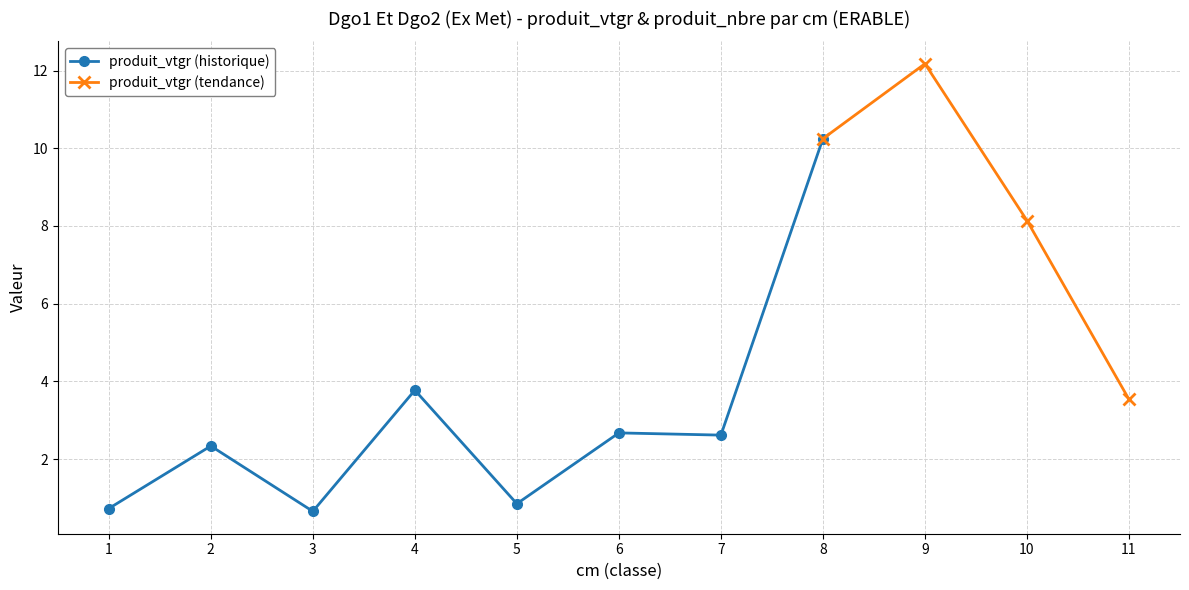

At which label is produit_vtgr (historique) closest to 5?

4